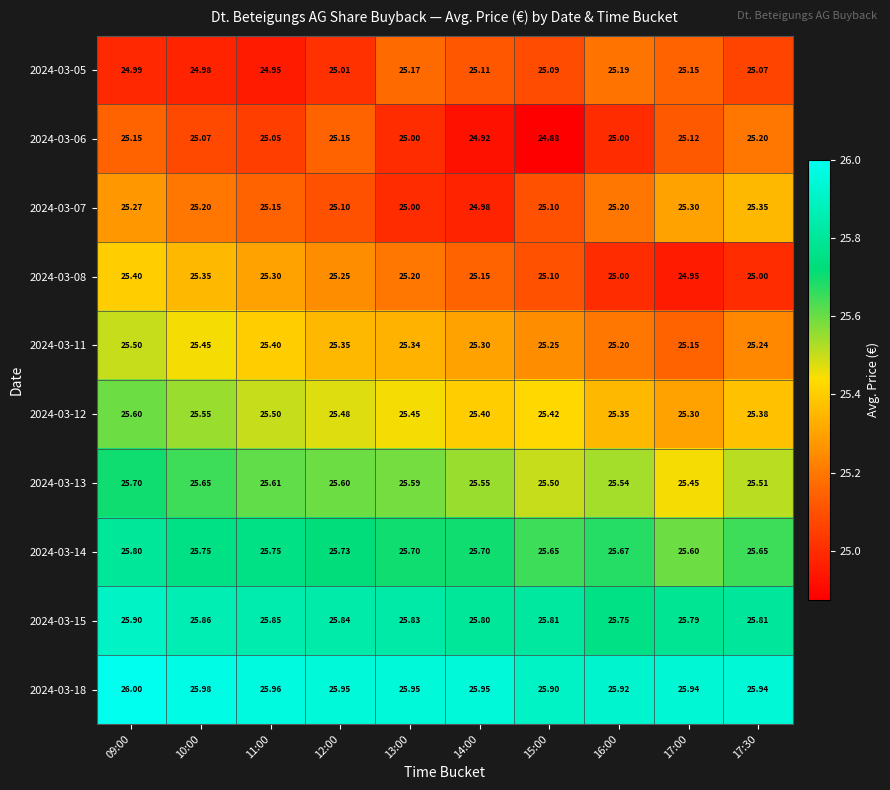

What is the total value across all series at 13:00?

254.2